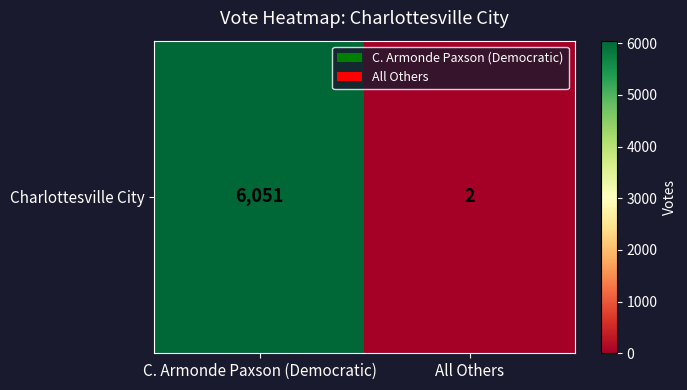

List the labels in order of value, smallest first.

All Others, C. Armonde Paxson (Democratic)